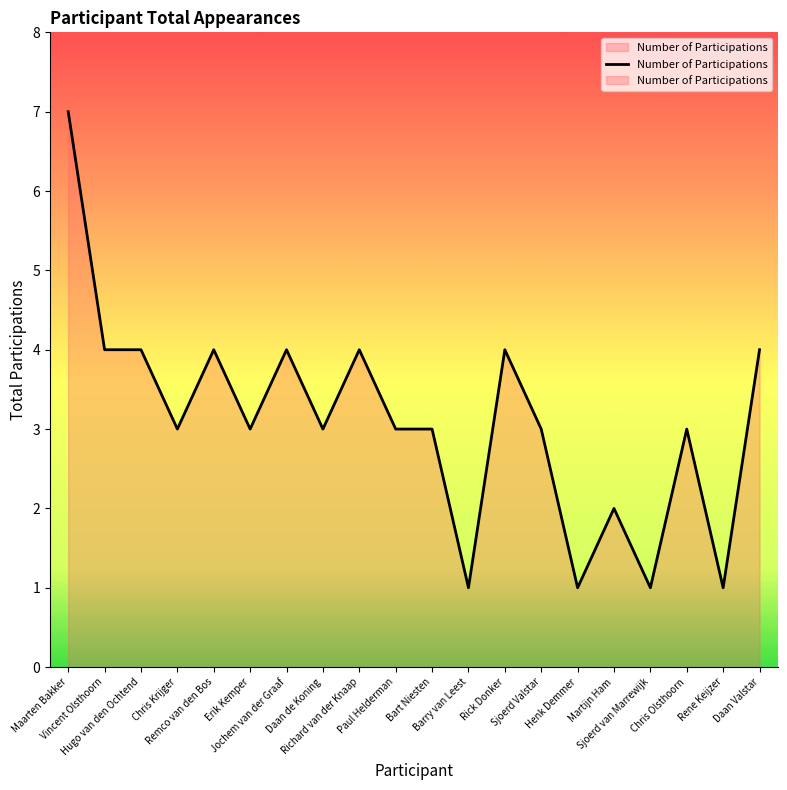

Where is the data nearest to the value 4?

Vincent Olsthoorn